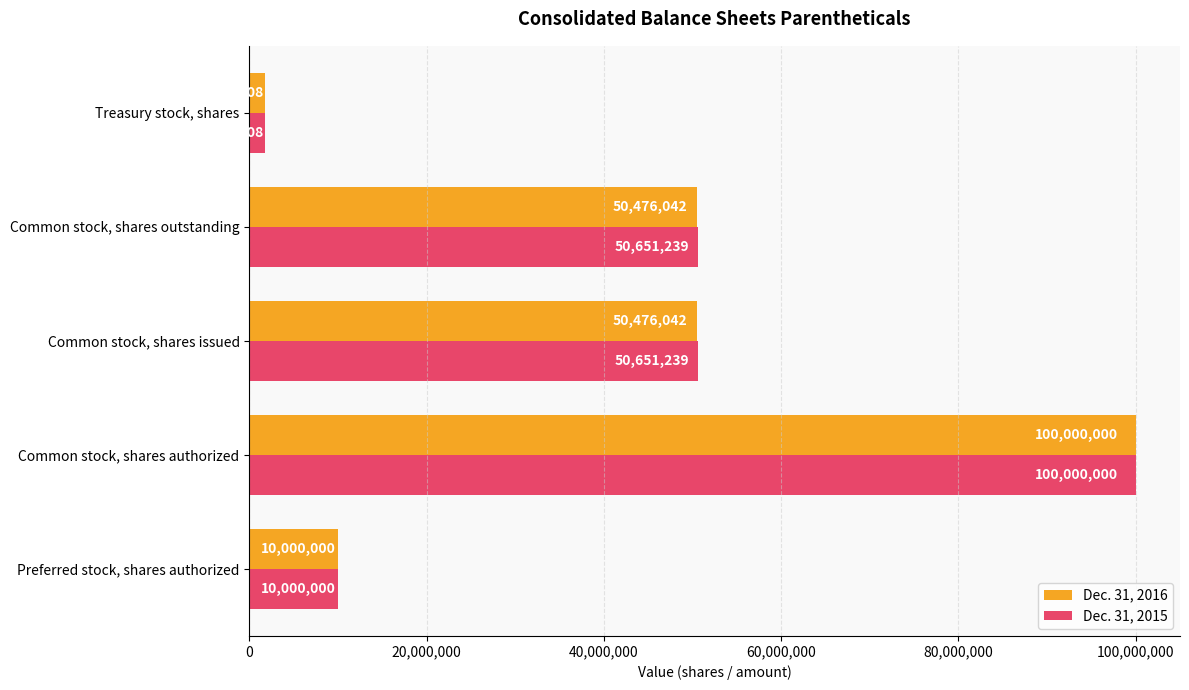

What is the total value across all series at Treasury stock, shares?

3458816